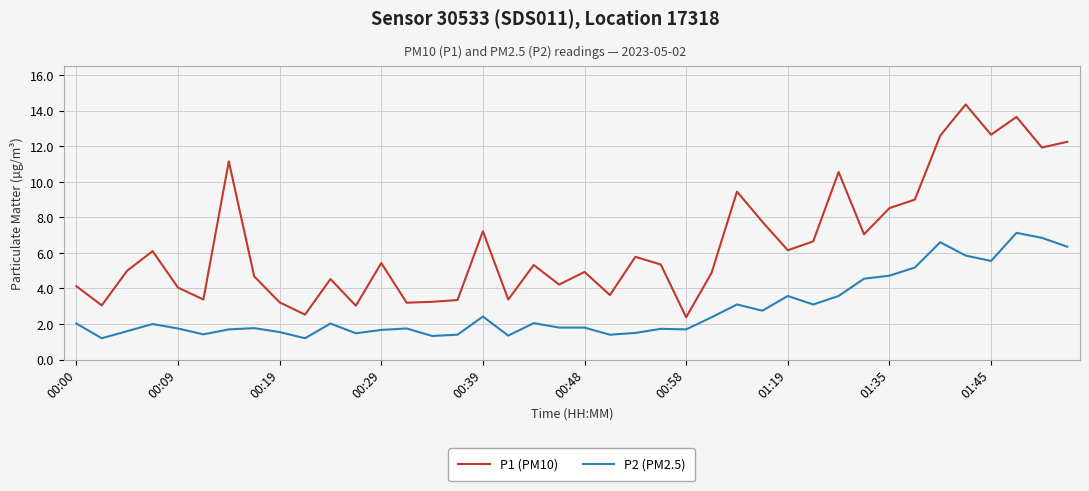

List the series in order of their peak value, highest first.

P1 (PM10), P2 (PM2.5)